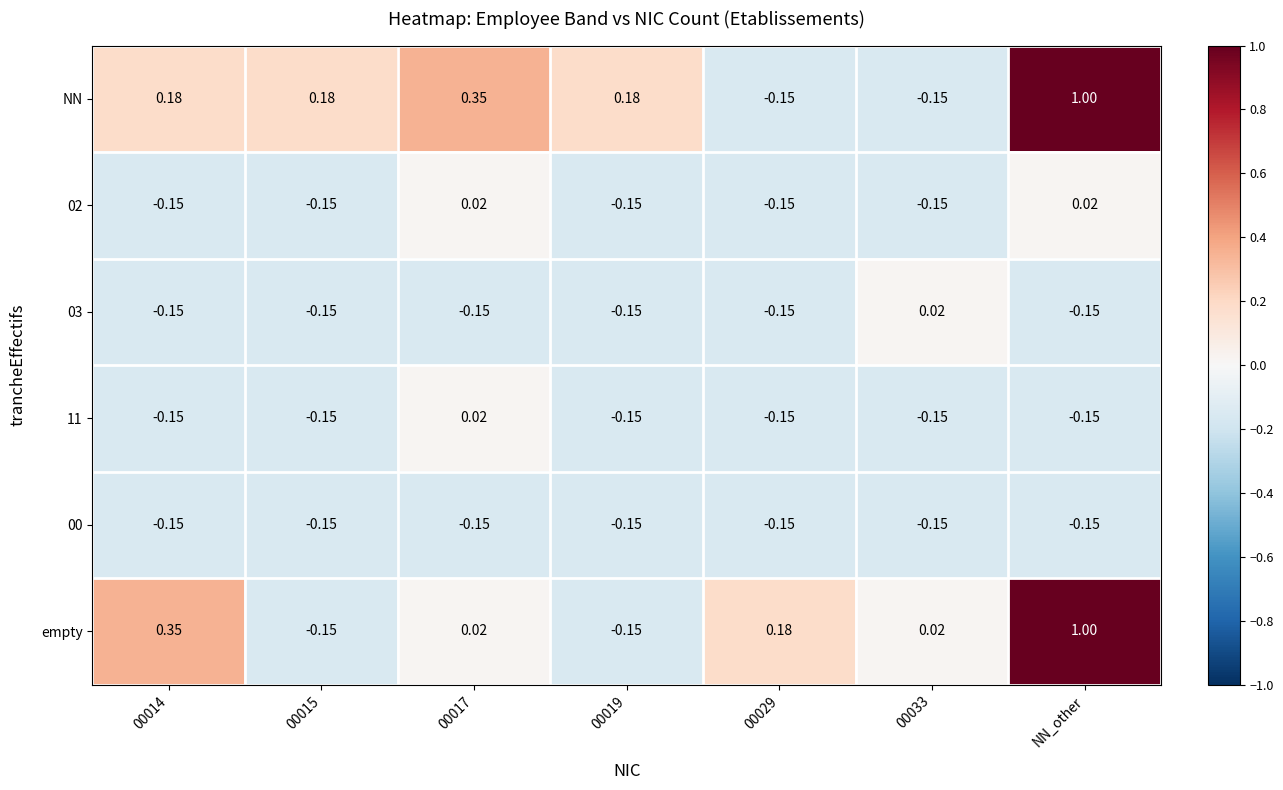

What is the maximum value shown in the chart?

1.0